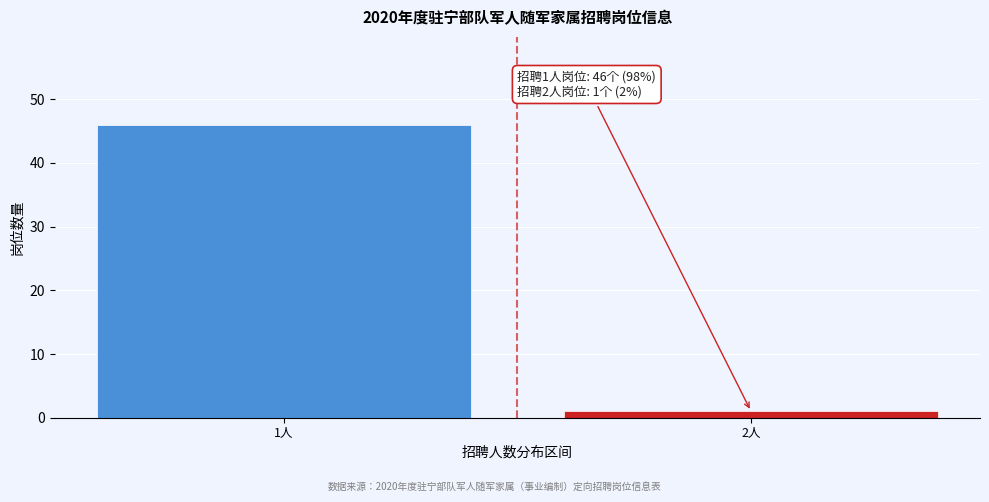

Reading left to right, list all the values displayed in this chart.

1人=46	2人=1